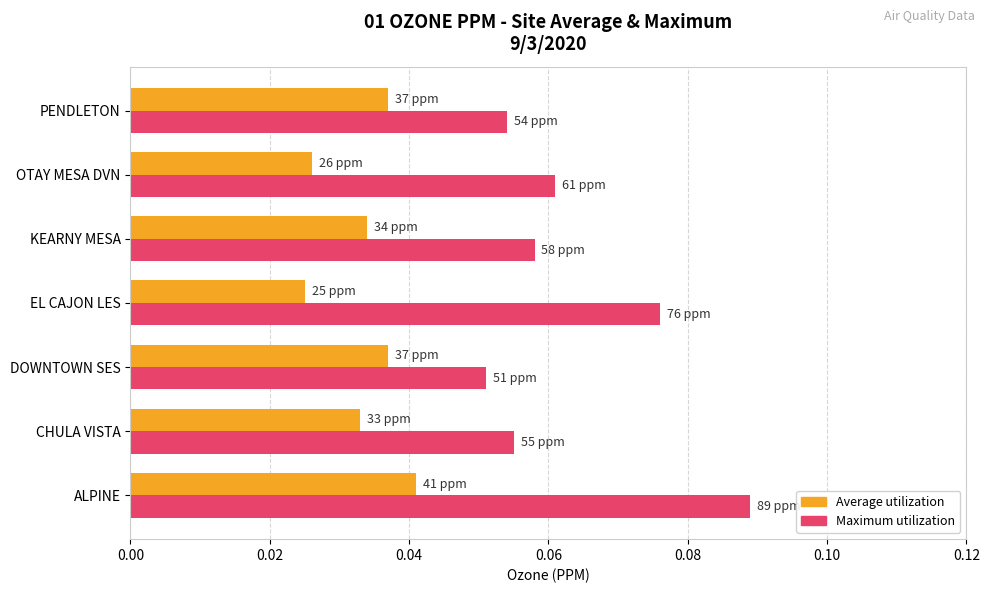

How many categories are shown in the chart?

7